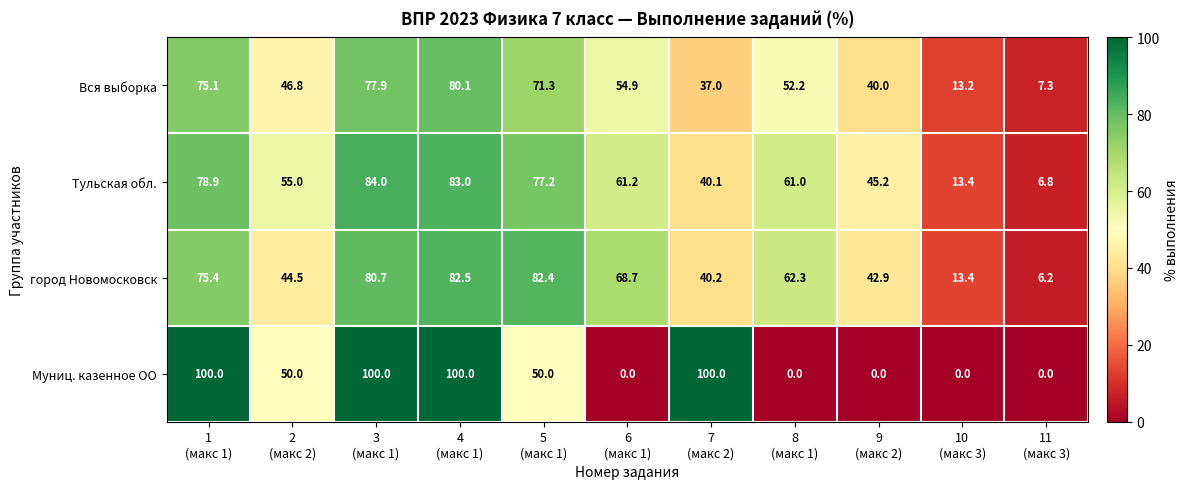

What is the sum of all Муниц. казенное ОО values?

500.0